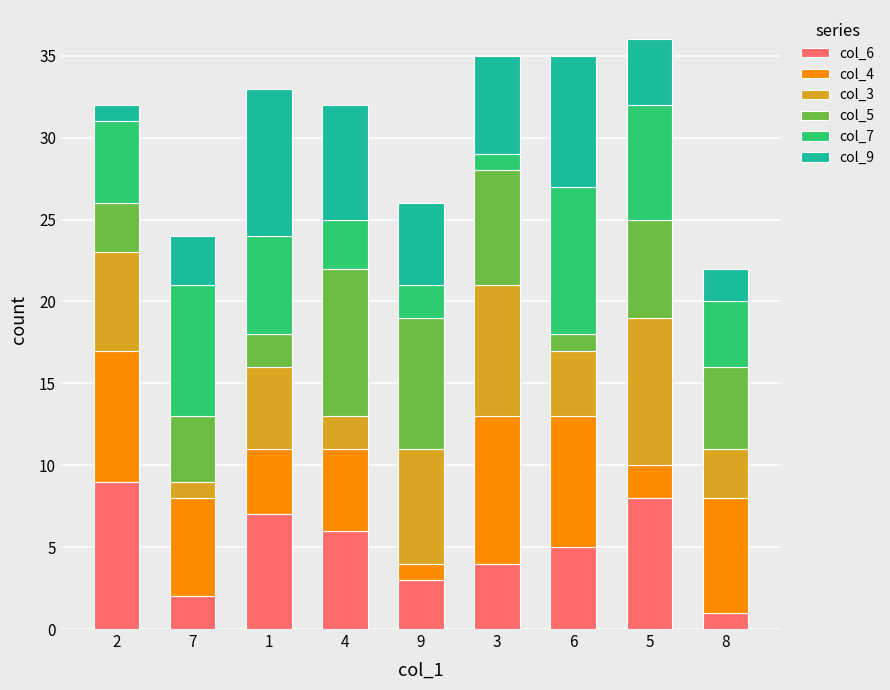

How many bars are there in total?

9